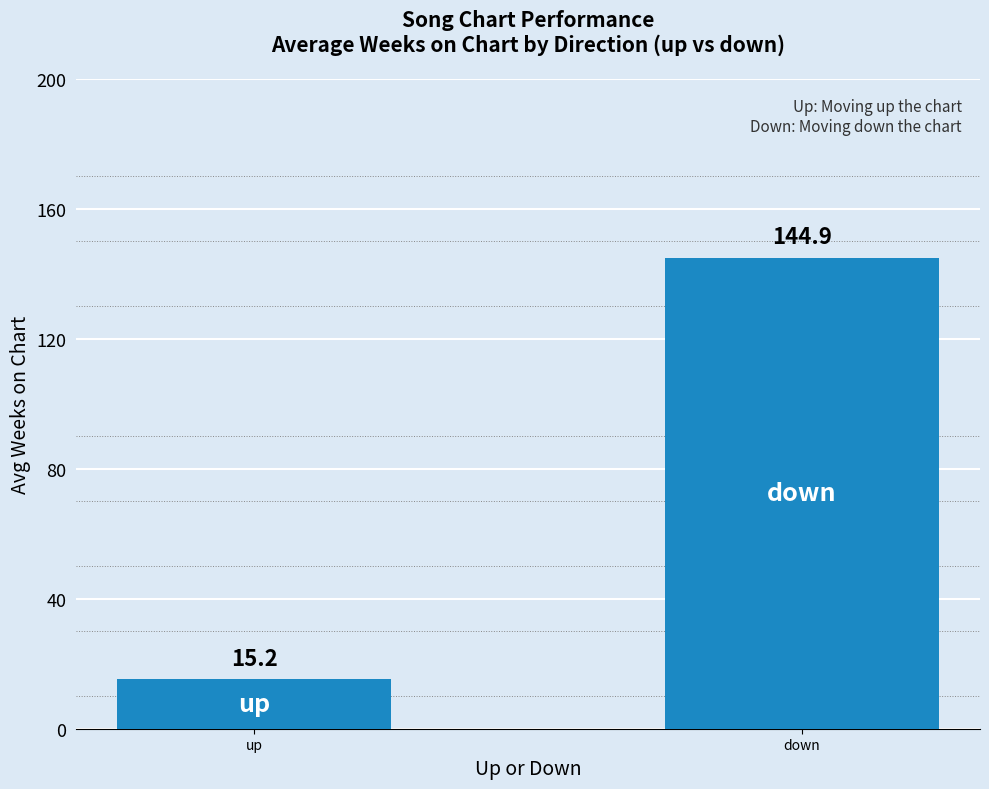

Which has a higher value, up or down?

down